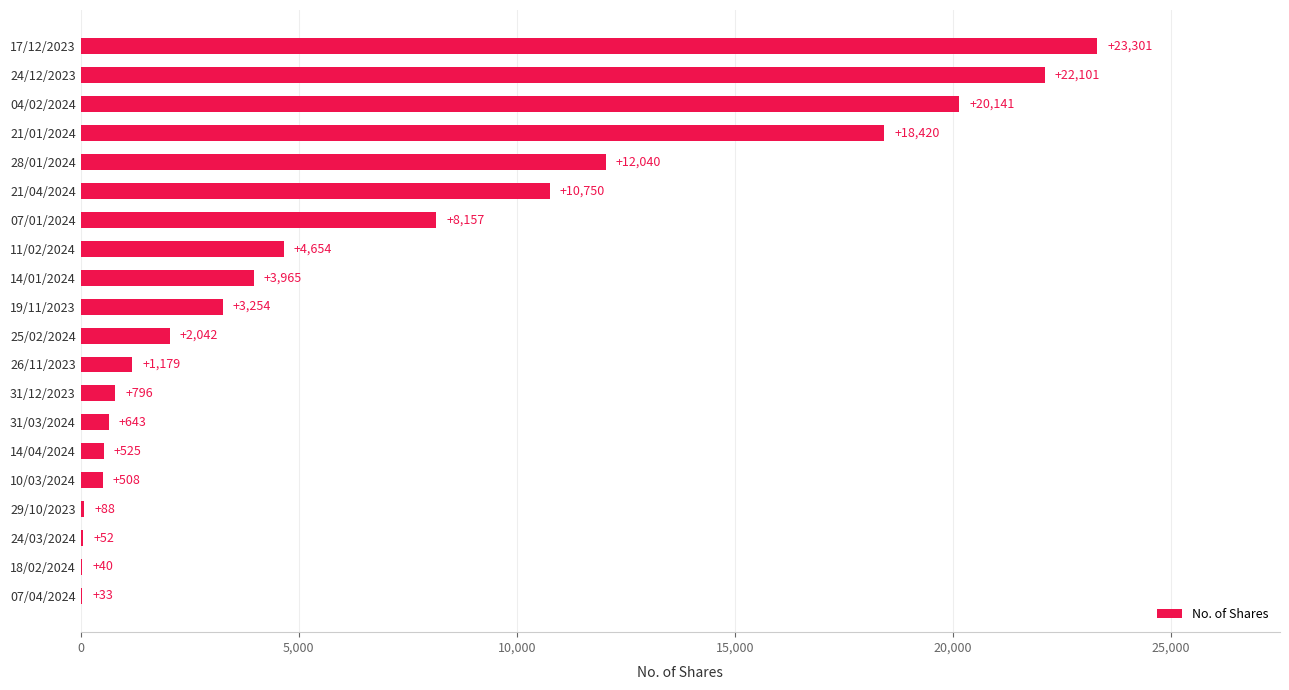

What is the ratio of the value at 04/02/2024 to the value at 26/11/2023?

17.1